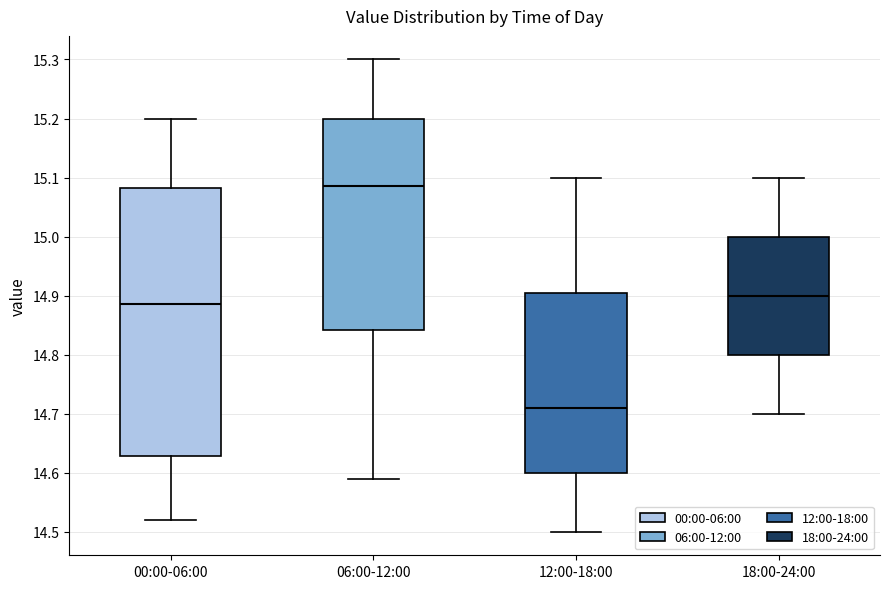

Where is the lower edge of the box for 00:00-06:00 on the y-axis? The values are not printed on the chart, so give them approximately, as read against the axis.

14.63